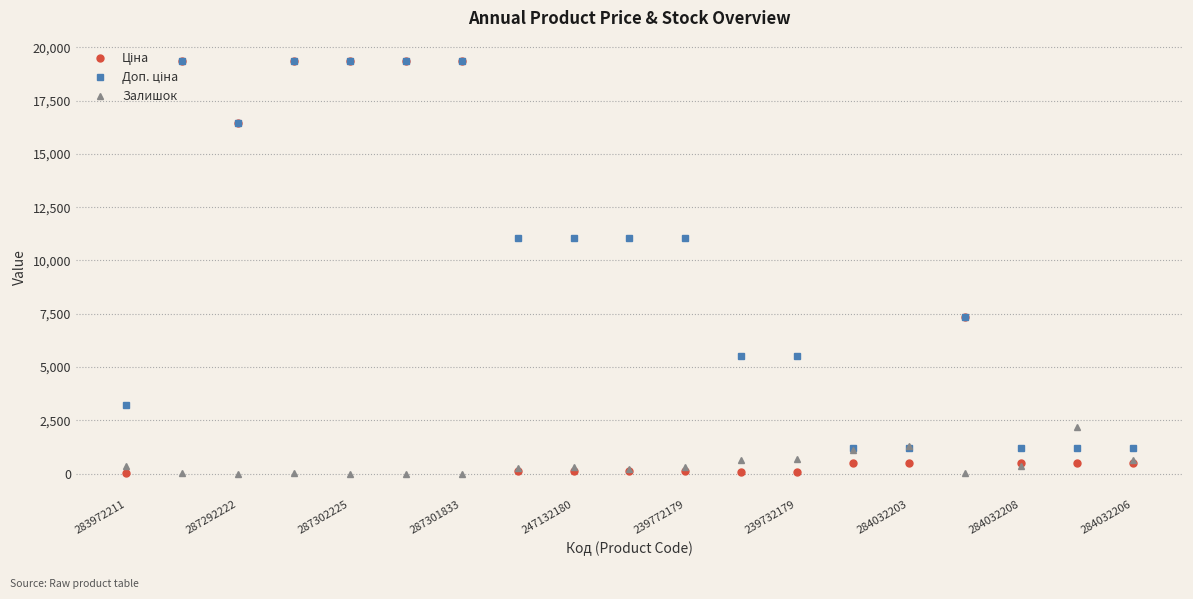

What is the value of the Залишок point at the 15th from the left?

1319.0